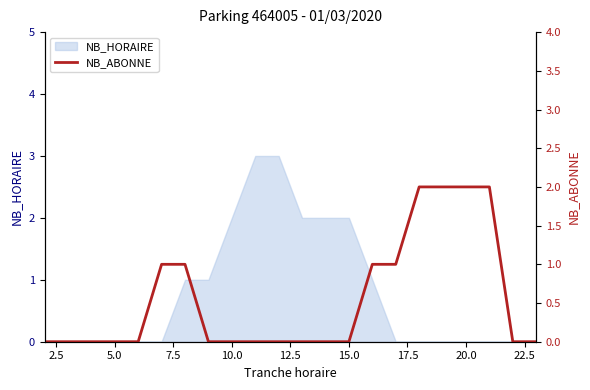

The value of NB_HORAIRE at 5.0 is -2. True or false?

False